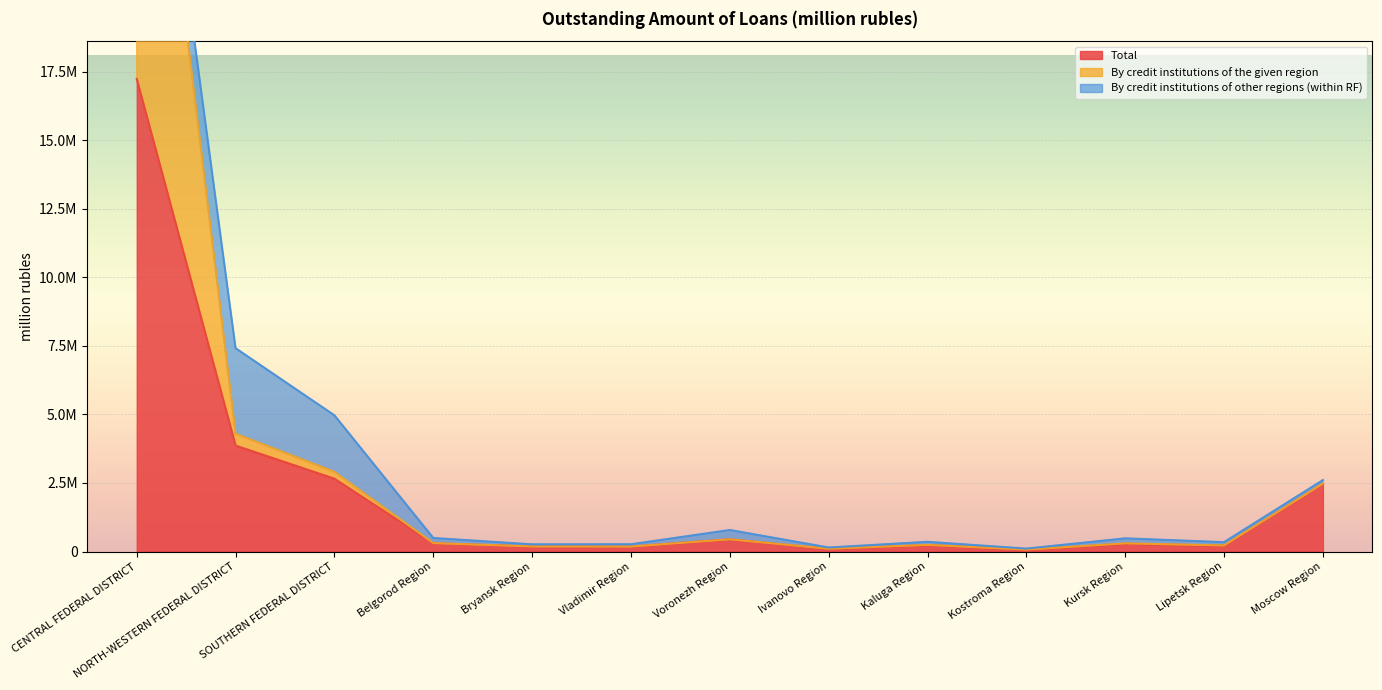

At which label does By credit institutions of the given region first exceed 298373?

CENTRAL FEDERAL DISTRICT